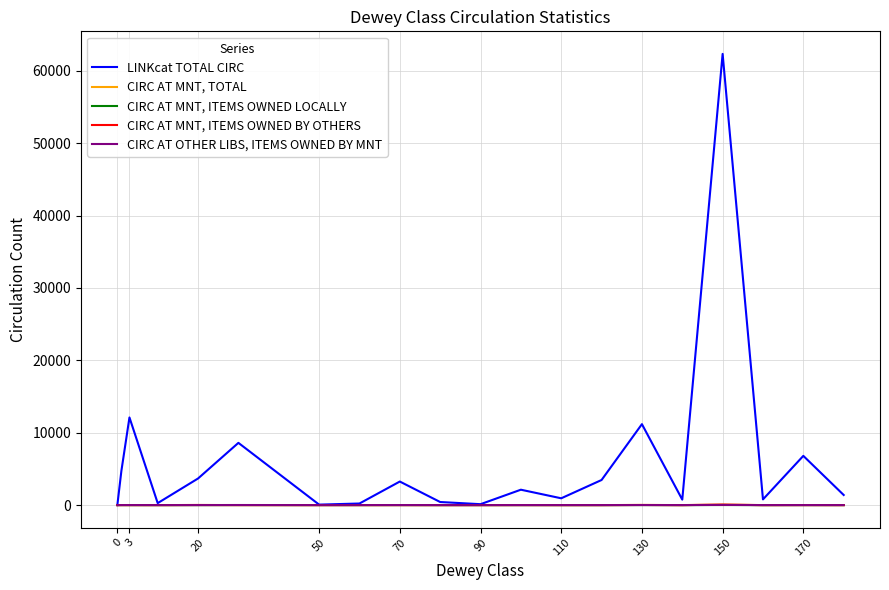

Which series has the largest range (max minus min)?

LINKcat TOTAL CIRC